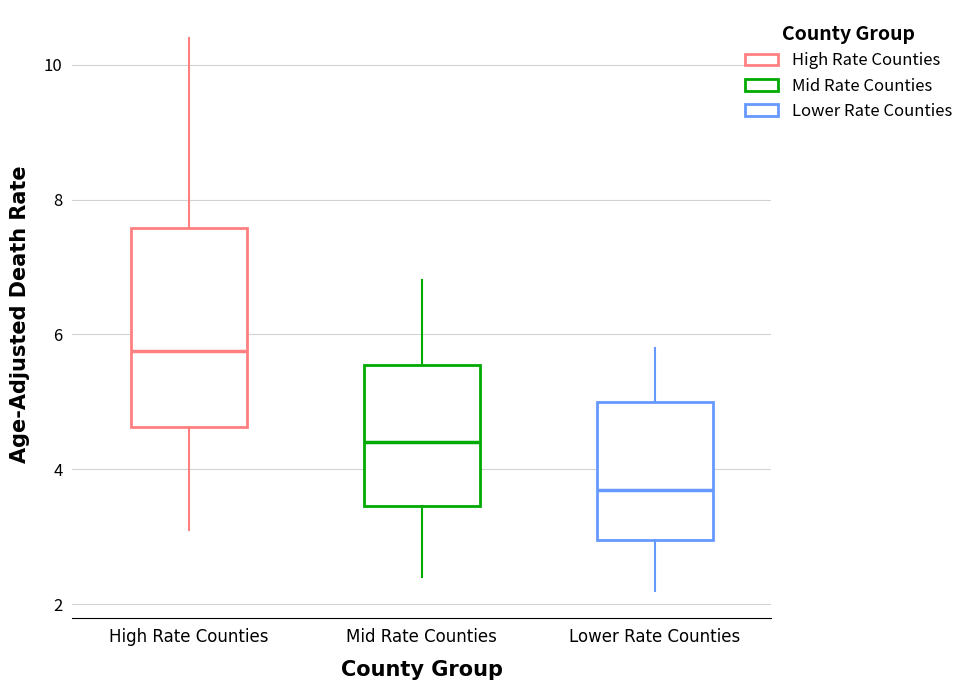

Which box's median line is the highest?

High Rate Counties